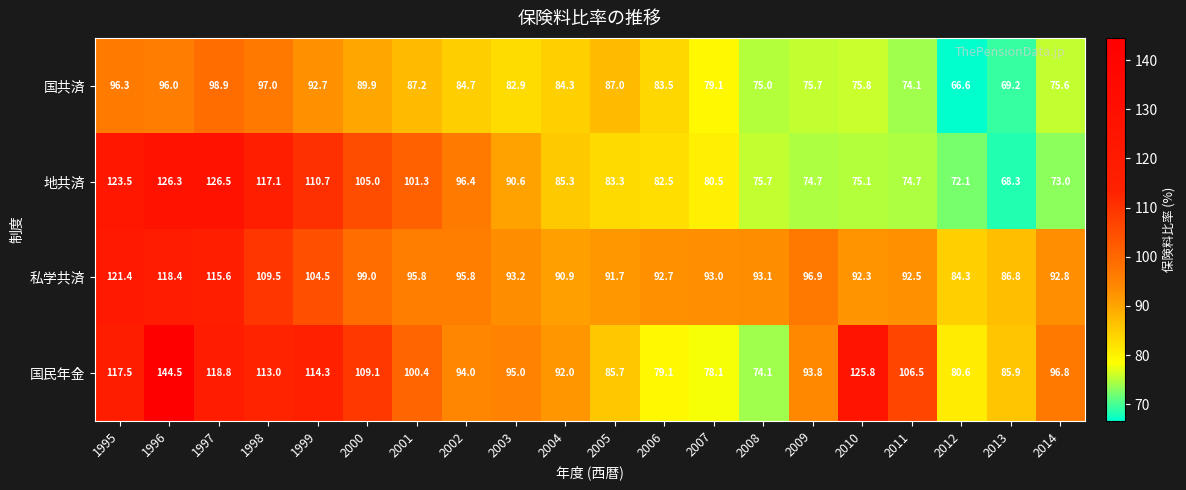

What is the sum of the 地共済 values at 2013 and 2007?

148.8